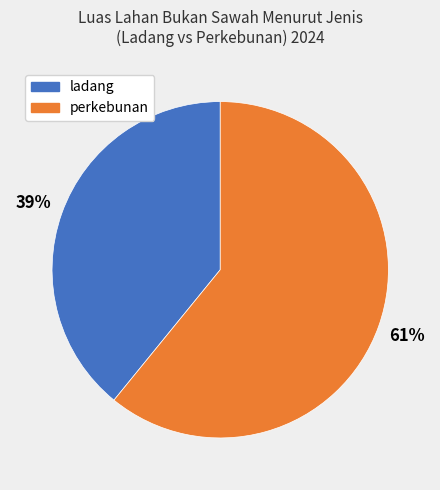

Rank the categories by value from highest to lowest.

perkebunan, ladang